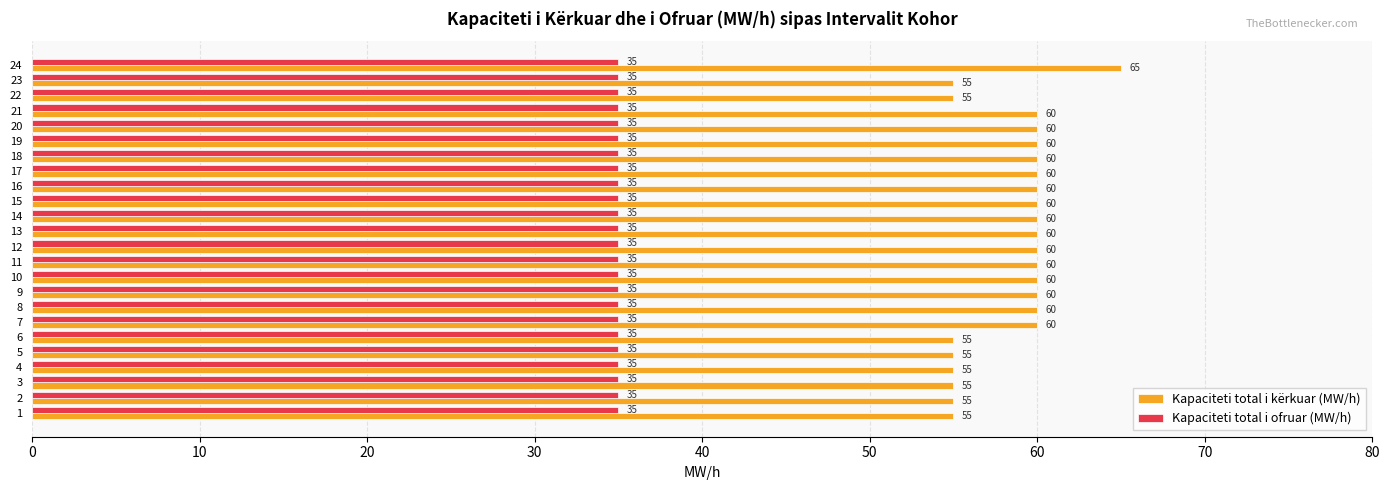

True or false: Kapaciteti total i kërkuar (MW/h) has a value of 97 at 13.

False